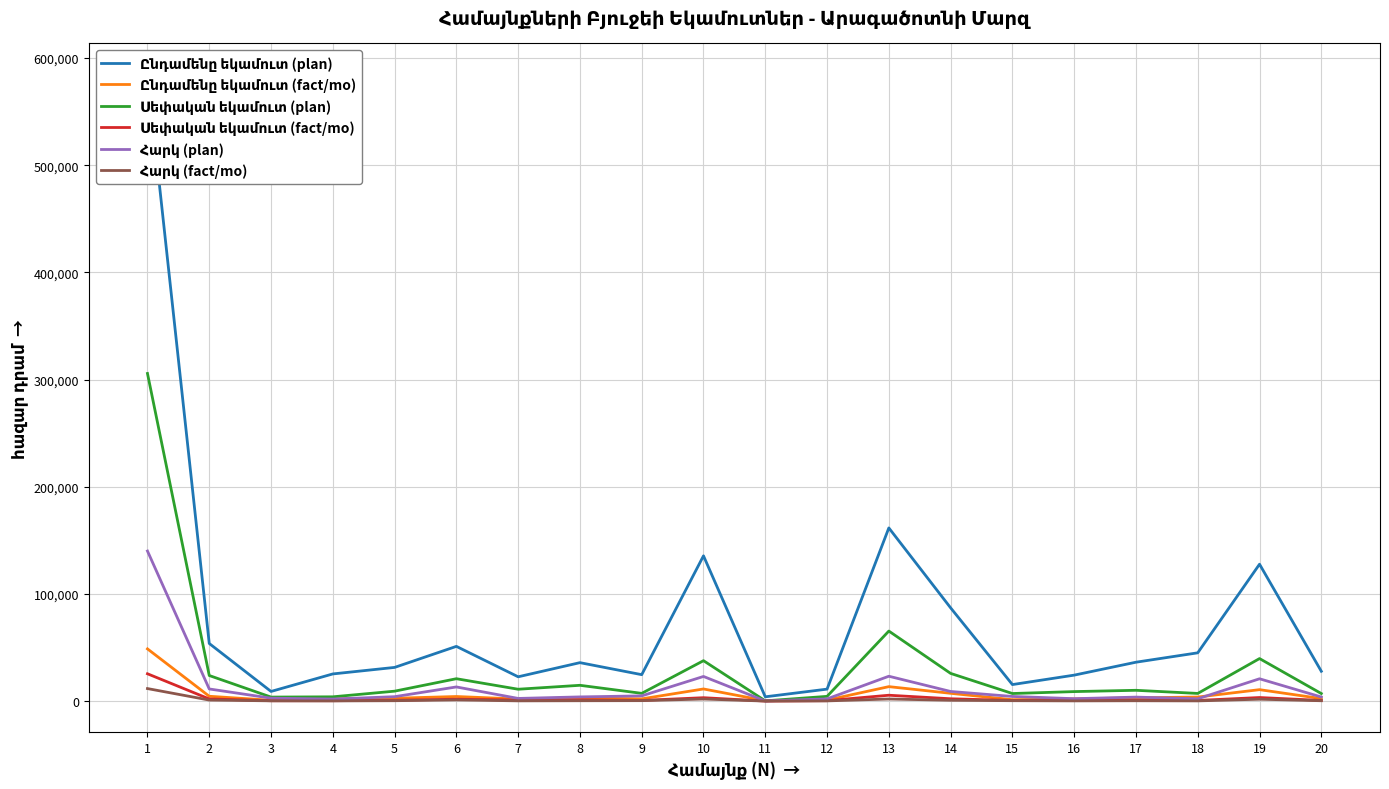

How many data points in Ընդամենը եկամուտ (fact/mo) are above 2987?

10